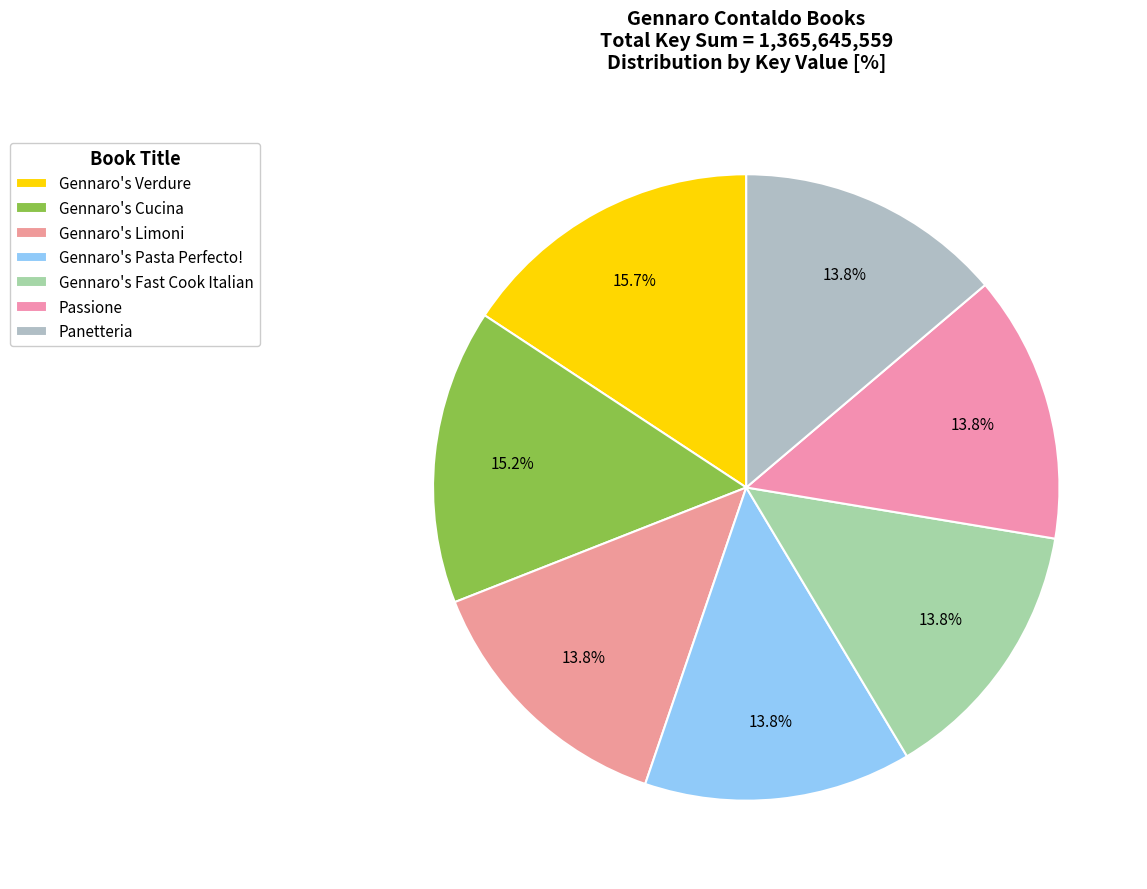

To the nearest percent, what portion does Passione represent?

14%